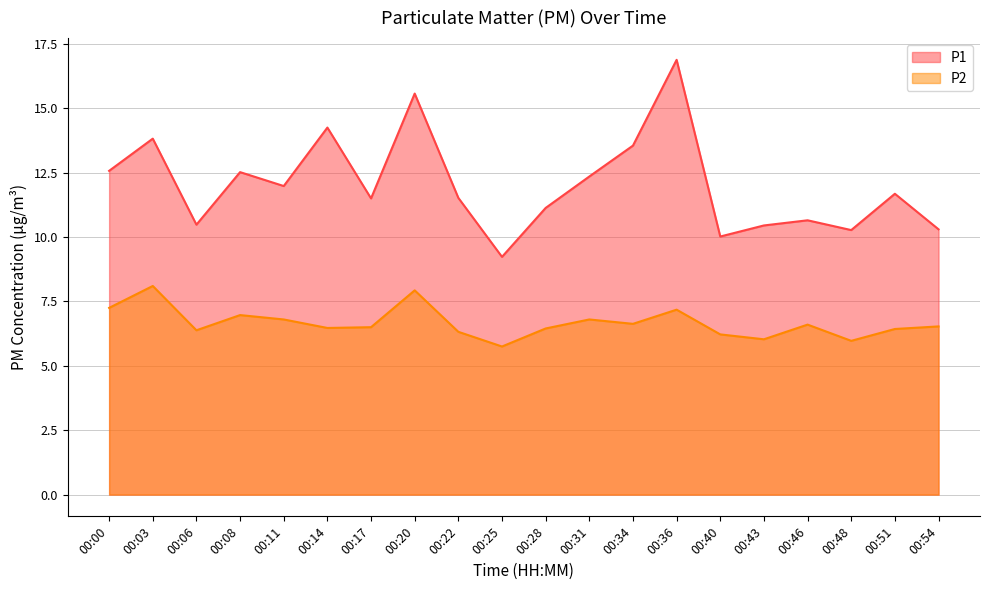

How many lines are shown in the chart?

2